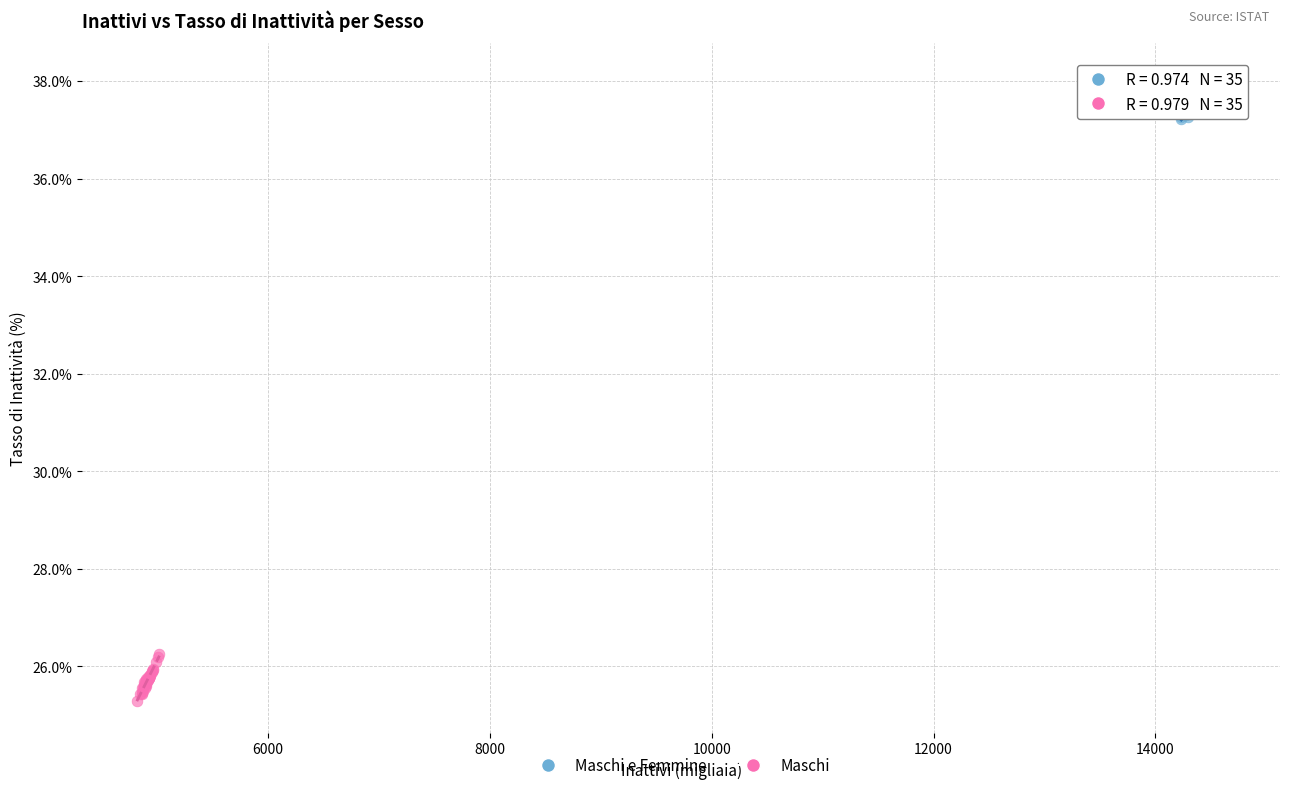

Which series reaches the maximum Y coordinate?

Maschi e Femmine